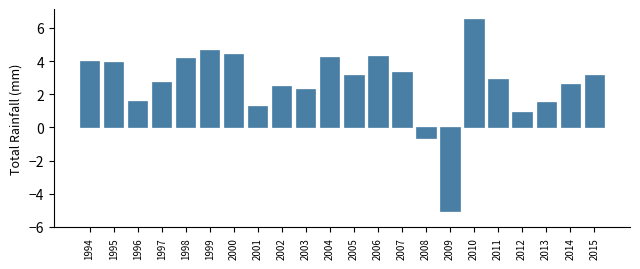

Reading left to right, what are all the values shown in this chart?

1994=4.0	1995=3.9	1996=1.6	1997=2.7	1998=4.2	1999=4.7	2000=4.5	2001=1.3	2002=2.5	2003=2.3	2004=4.2	2005=3.2	2006=4.3	2007=3.3	2008=-0.6	2009=-5.0	2010=6.6	2011=2.9	2012=0.9	2013=1.5	2014=2.6	2015=3.2